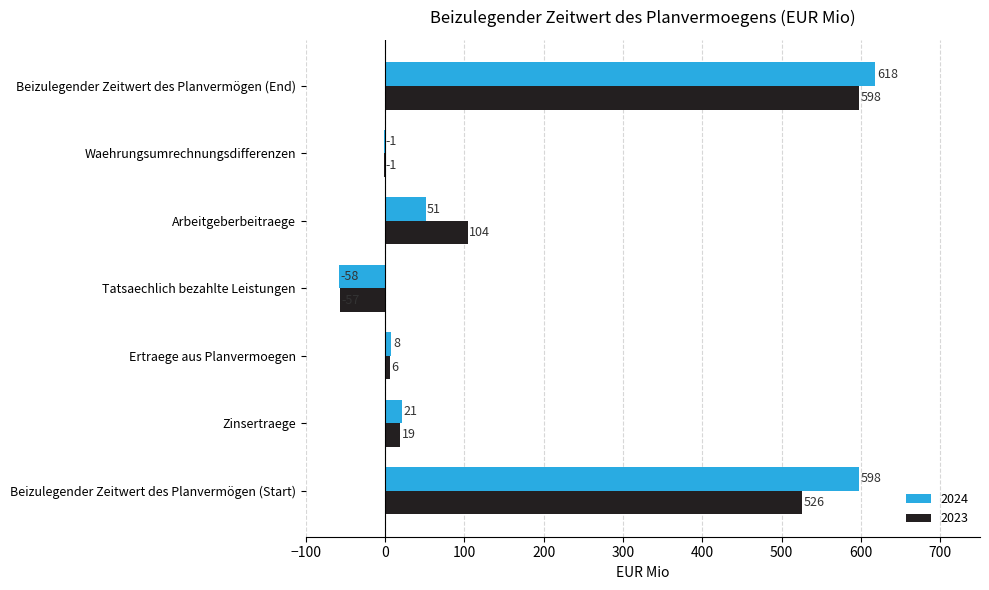

Which label corresponds to the largest value in the chart?

Beizulegender Zeitwert des Planvermögen (End)